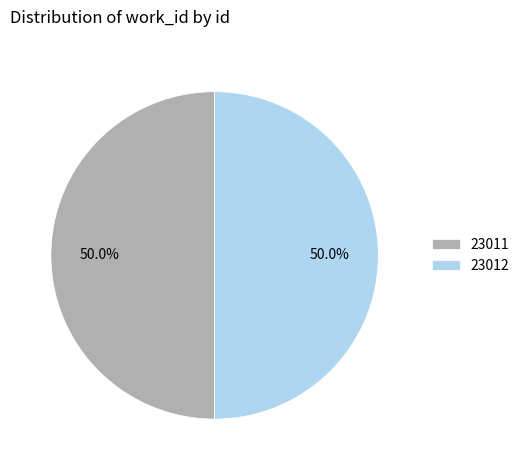

How many segments does this pie chart have?

2